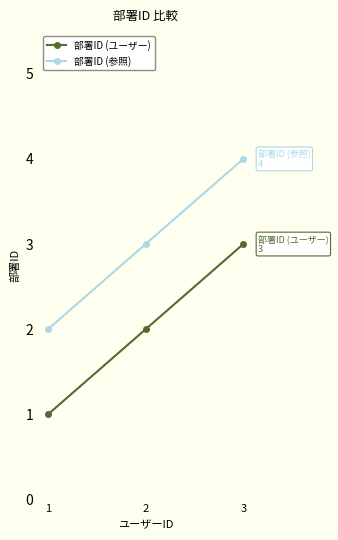

List the series in order of their overall mean, highest first.

部署ID (参照), 部署ID (ユーザー)